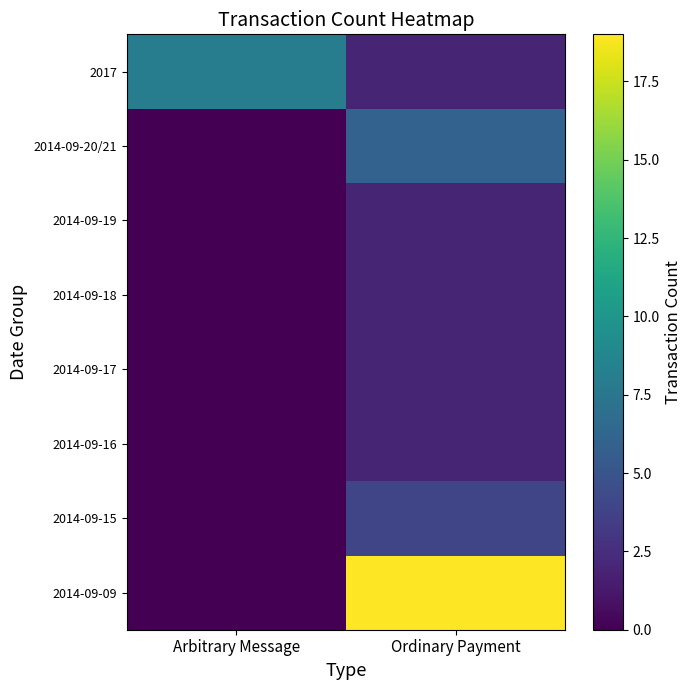

What is the greatest value displayed?

19